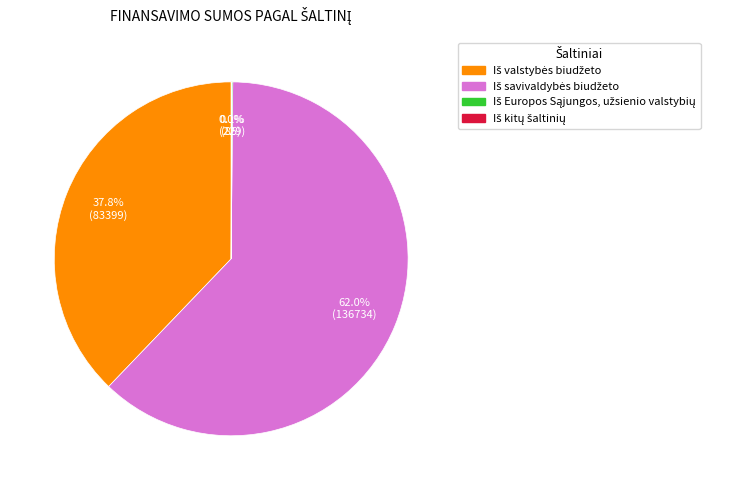

Does any single category account for the majority?

Yes